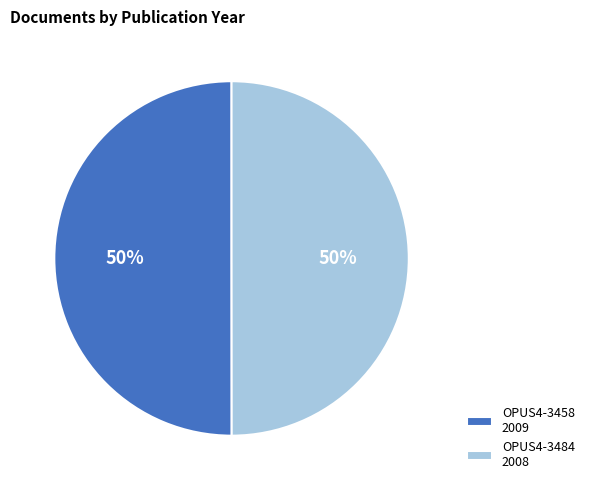

To the nearest percent, what portion does OPUS4-3458 represent?

50%